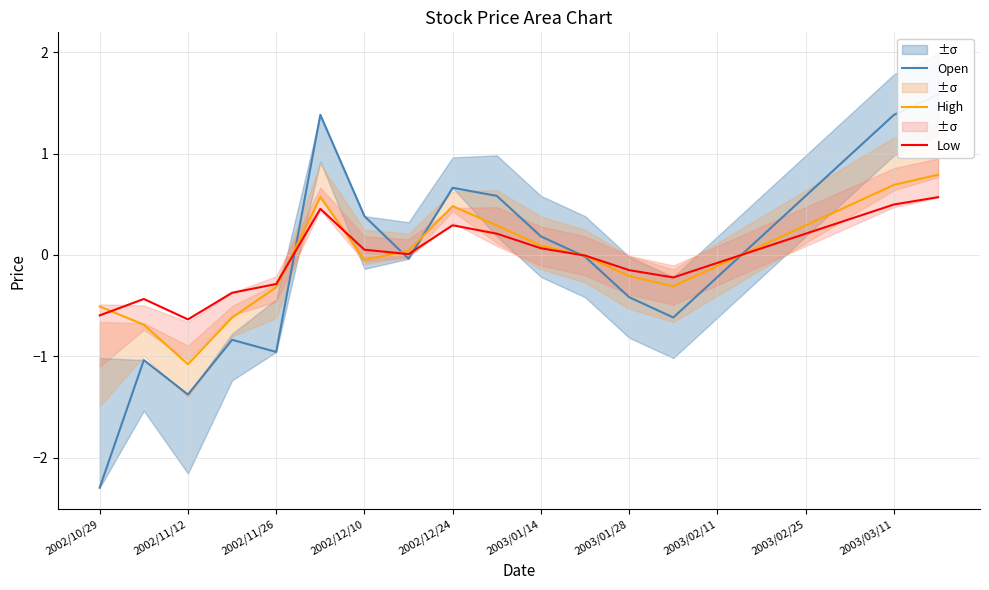

At which label is Open closest to 0?

11